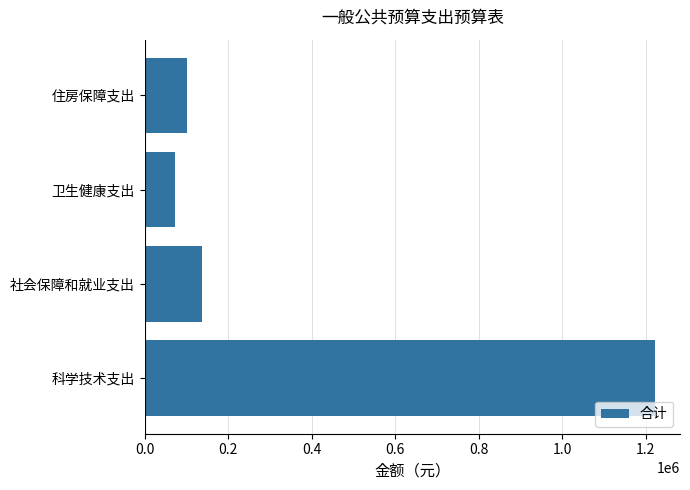

Reading bottom to top, extract all data points from this chart.

科学技术支出=1221388.8	社会保障和就业支出=136750.6	卫生健康支出=72925.2	住房保障支出=100558.0